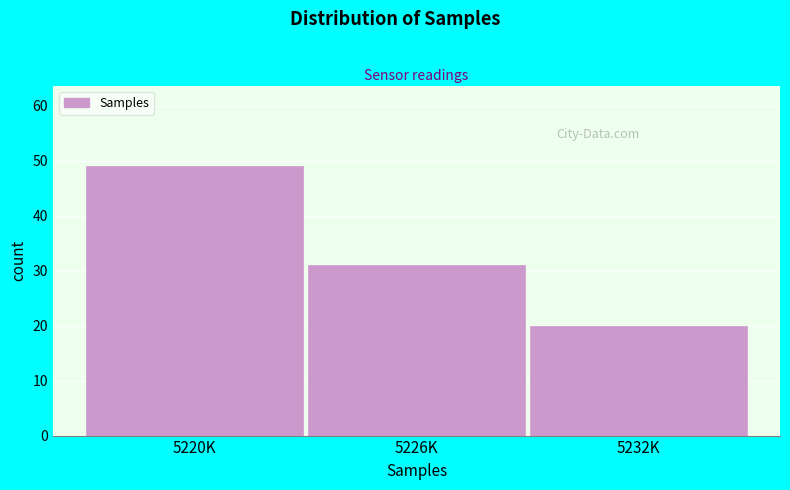

Reading right to left, list all the values displayed in this chart.

20	31	49